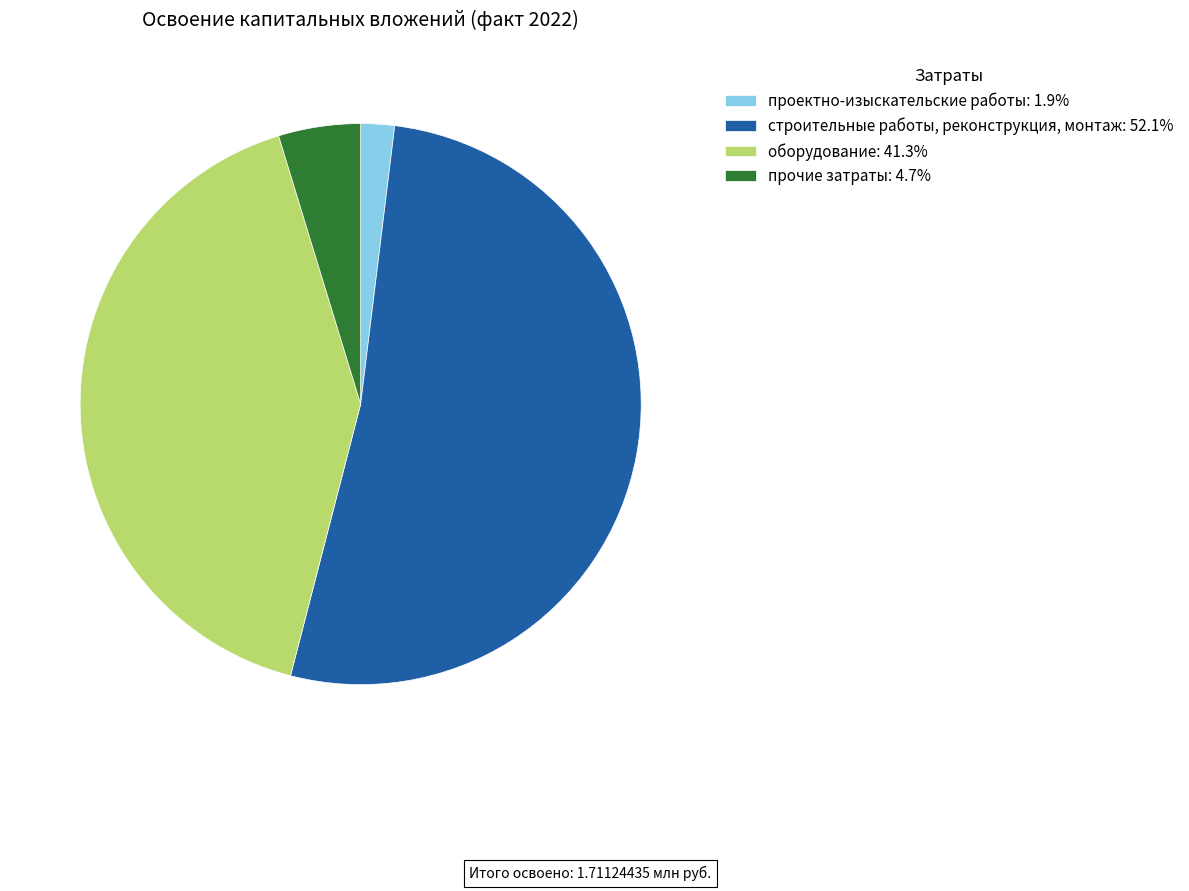

What is the ratio of the value at оборудование: 41.3% to the value at прочие затраты: 4.7%?

8.7